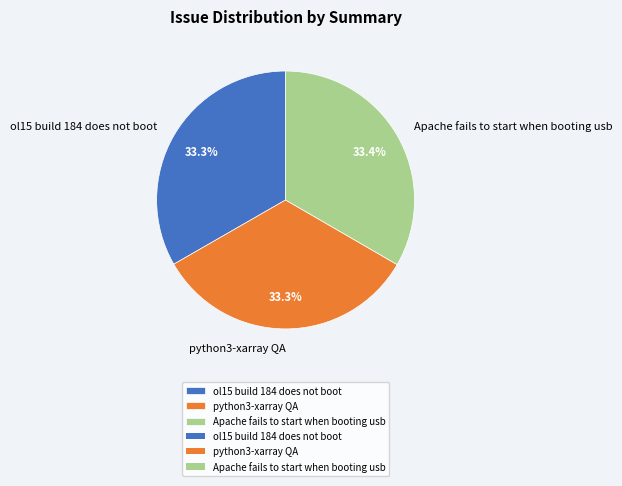

How many segments does this pie chart have?

3